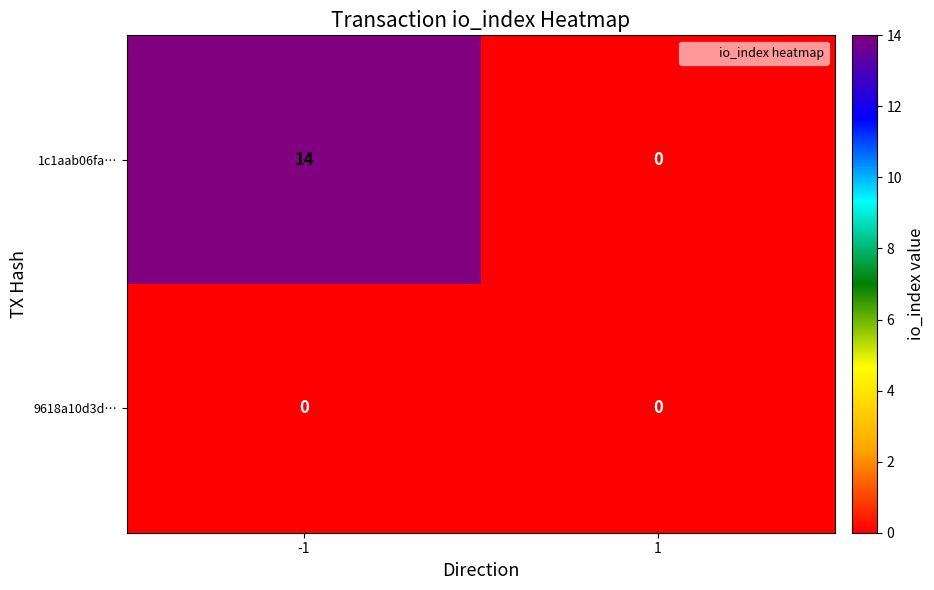

What is the total value across all series at -1?

14